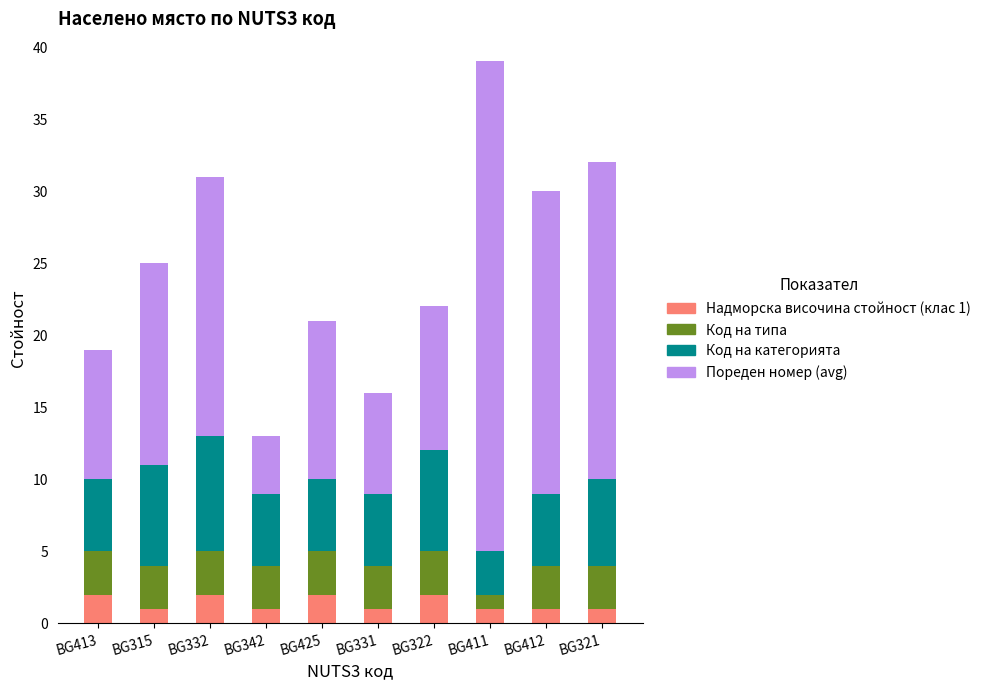

What is the total value across all series at BG342?

13